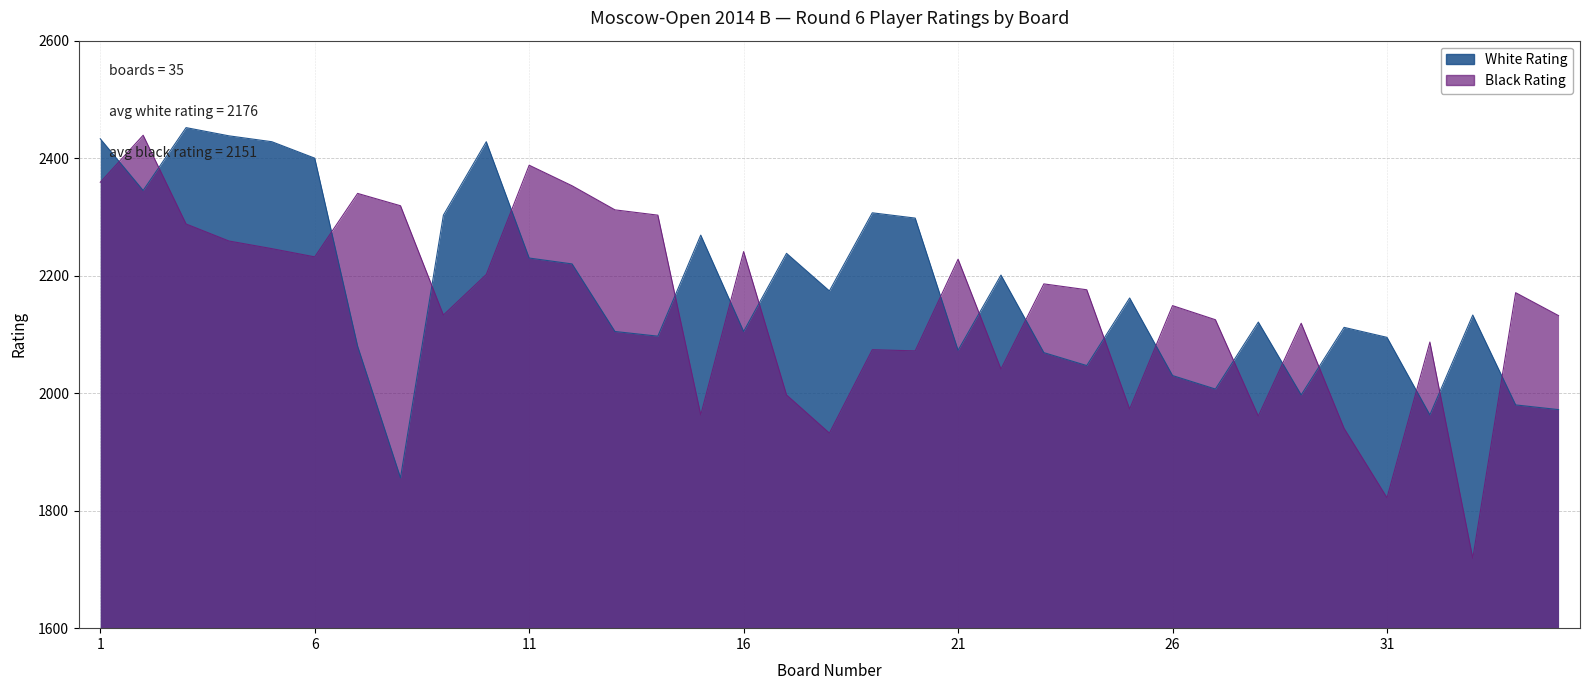

True or false: White Rating has more than 1 points higher than both neighbors.

True